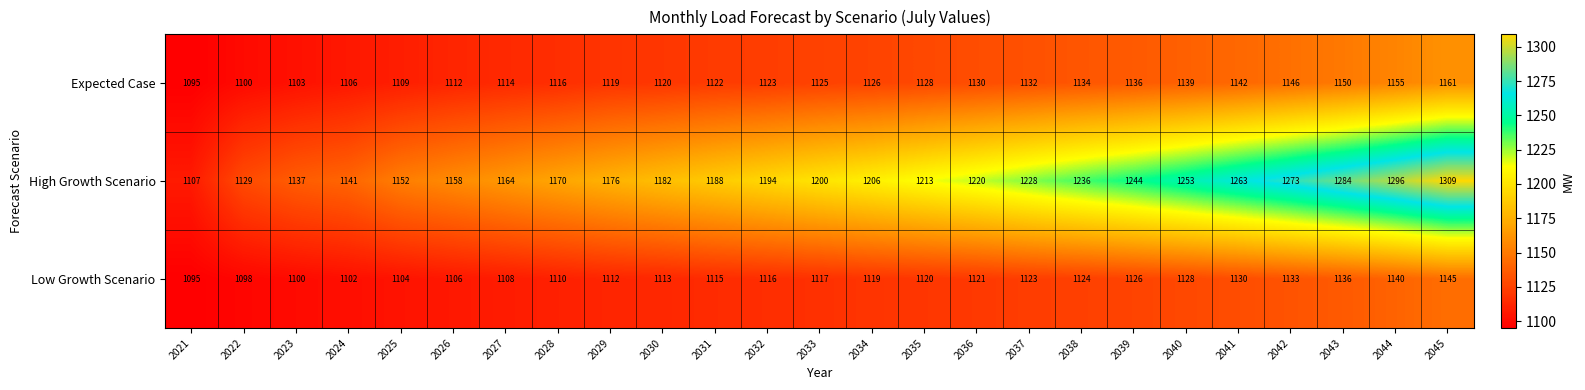

Is it true that Low Growth Scenario equals 734 at 2026?

False